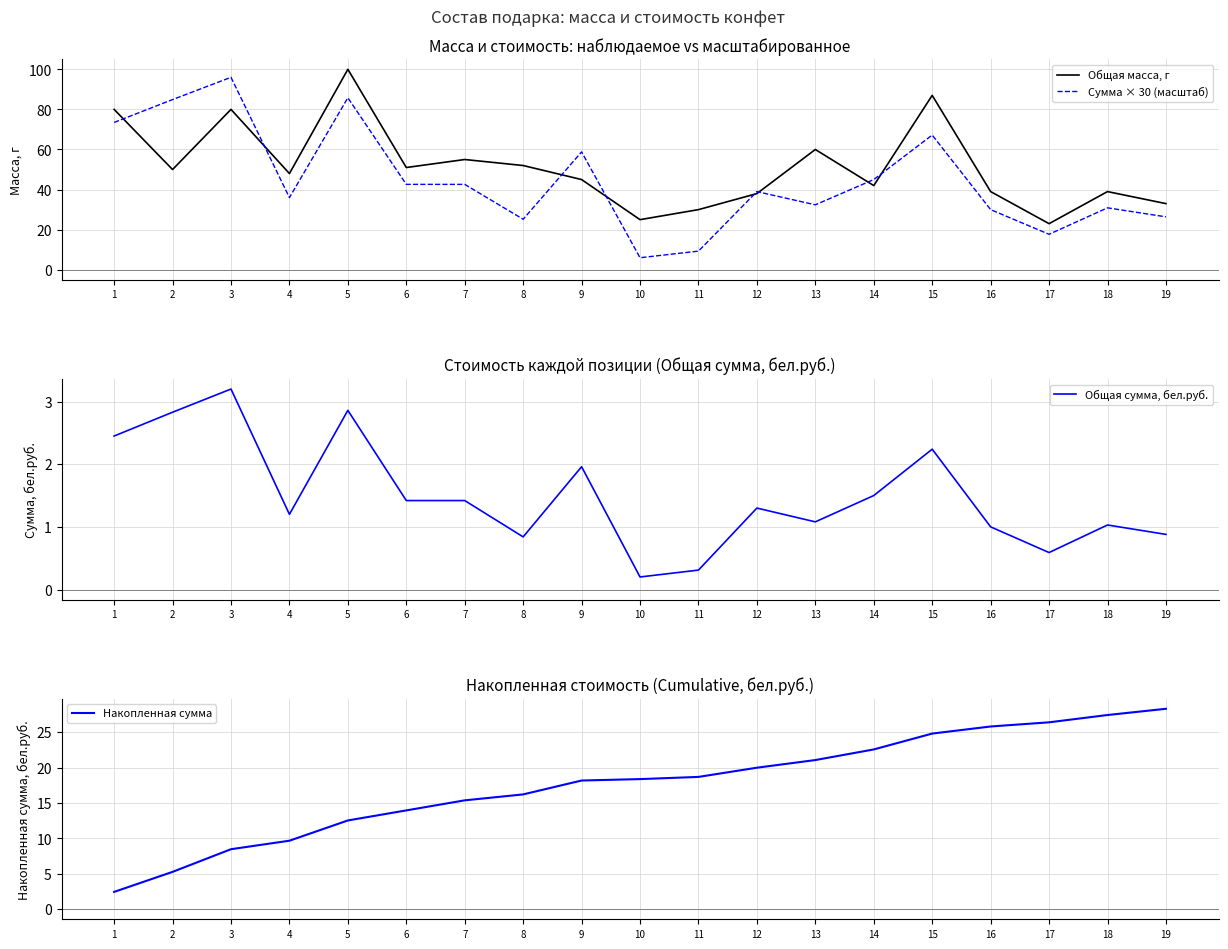

Reading right to left, transcribe all the data shown in this chart.

Общая масса, г: 19=33.0	18=39.0	17=23.0	16=39.0	15=87.0	14=42.0	13=60.0	12=38.0	11=30.0	10=25.0	9=45.0	8=52.0	7=55.0	6=51.0	5=100.0	4=48.0	3=80.0	2=50.0	1=80.0
Сумма × 30 (масштаб): 19=26.4	18=30.9	17=17.7	16=30.0	15=67.2	14=45.0	13=32.4	12=39.0	11=9.3	10=6.0	9=58.8	8=25.2	7=42.6	6=42.6	5=85.8	4=36.0	3=96.0	2=84.9	1=73.5
Общая сумма, бел.руб.: 19=0.9	18=1.0	17=0.6	16=1.0	15=2.2	14=1.5	13=1.1	12=1.3	11=0.3	10=0.2	9=2.0	8=0.8	7=1.4	6=1.4	5=2.9	4=1.2	3=3.2	2=2.8	1=2.5
Накопленная сумма: 19=28.3	18=27.4	17=26.4	16=25.8	15=24.8	14=22.6	13=21.1	12=20.0	11=18.7	10=18.4	9=18.2	8=16.2	7=15.4	6=14.0	5=12.5	4=9.7	3=8.5	2=5.3	1=2.5